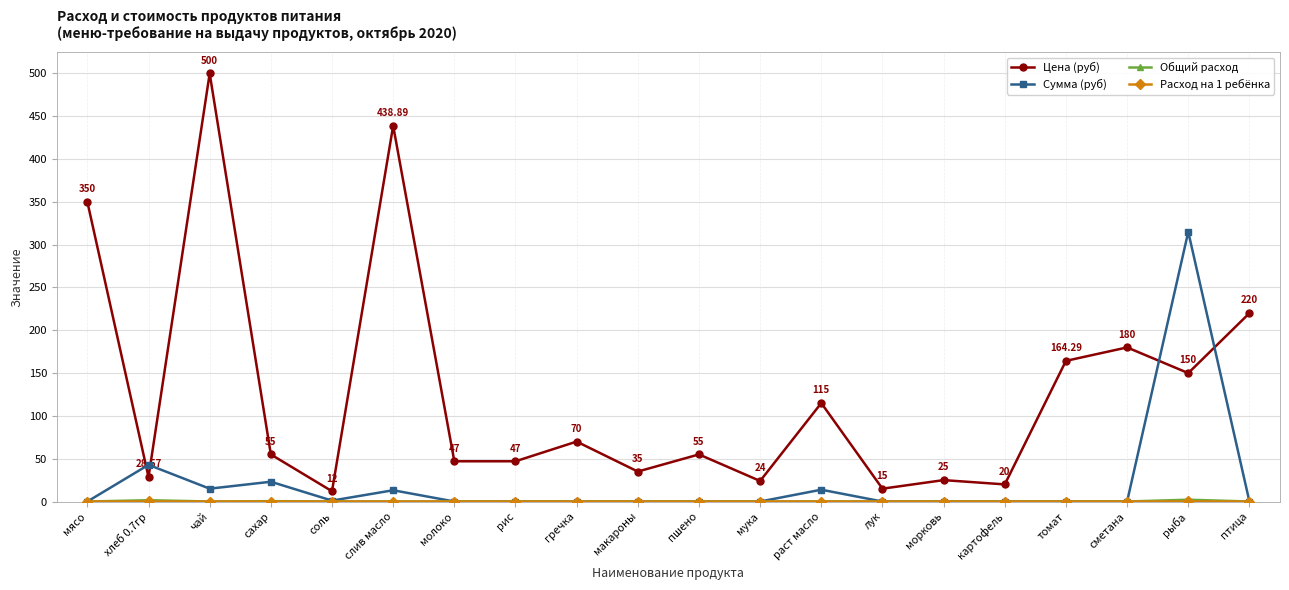

The value of Цена (руб) at пшено is 55.0. True or false?

True